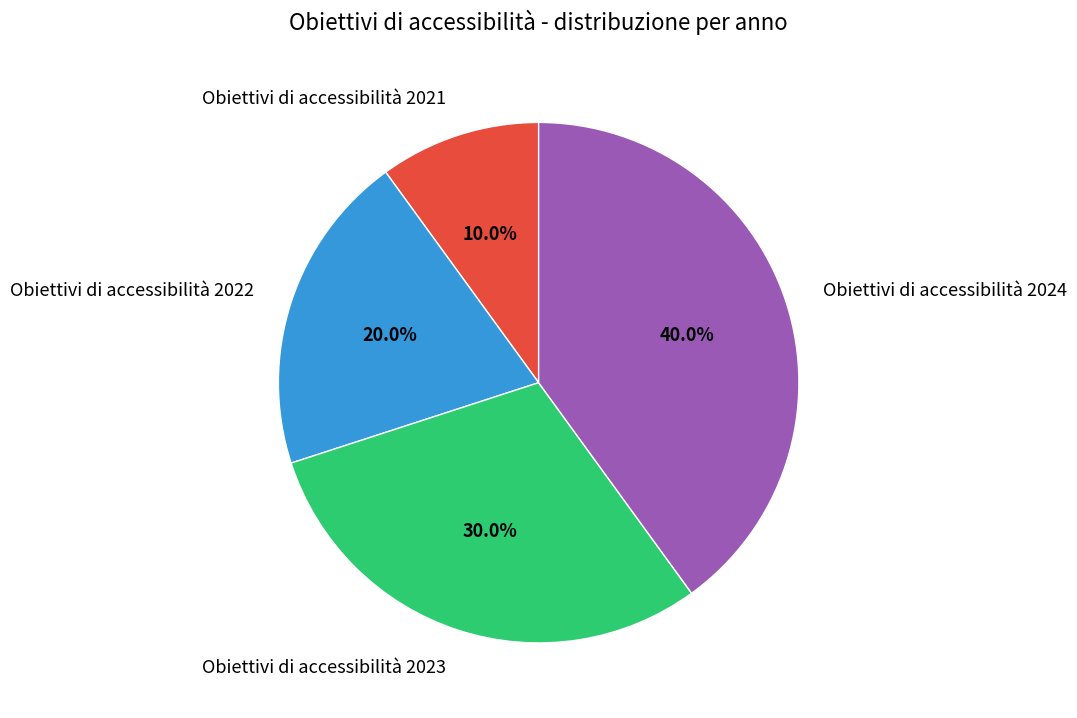

Does Obiettivi di accessibilità 2023 represent more than half of the total?

No